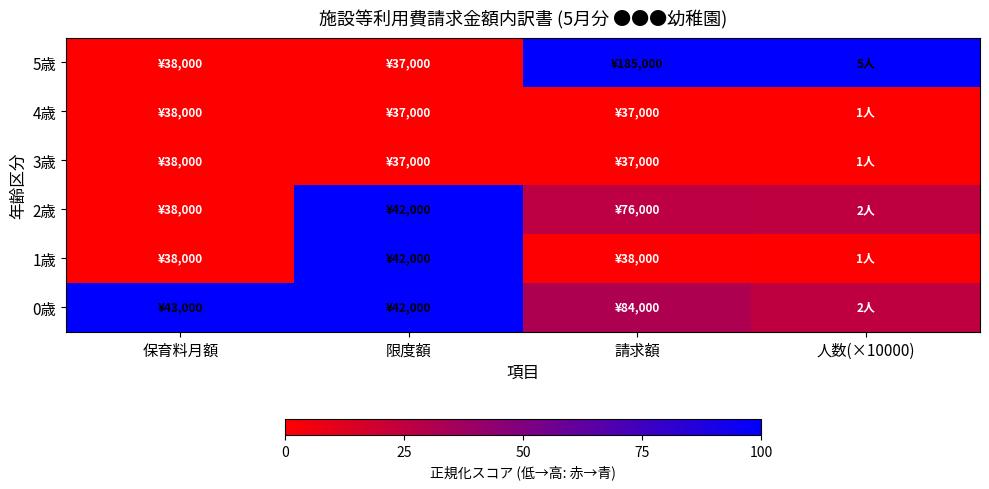

Which series has the largest total across all categories?

0歳